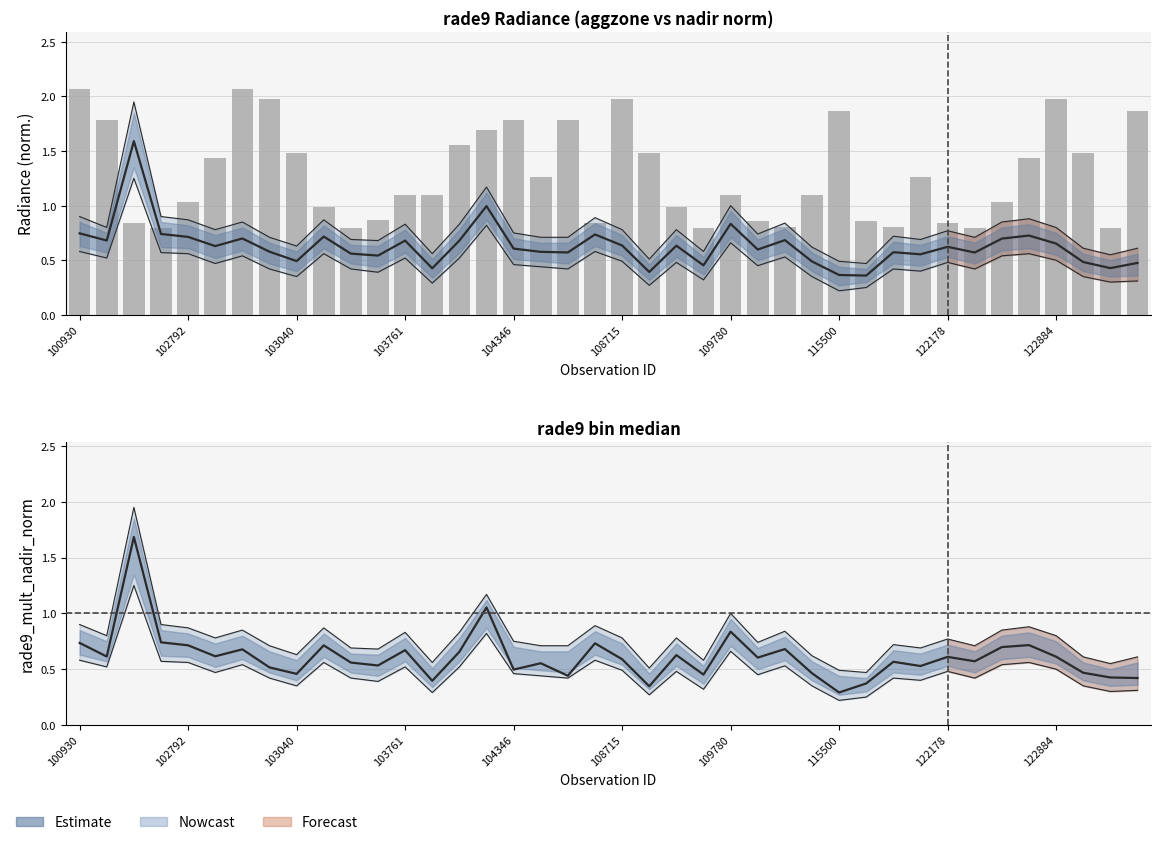

What is the maximum value shown in the chart?

2.1